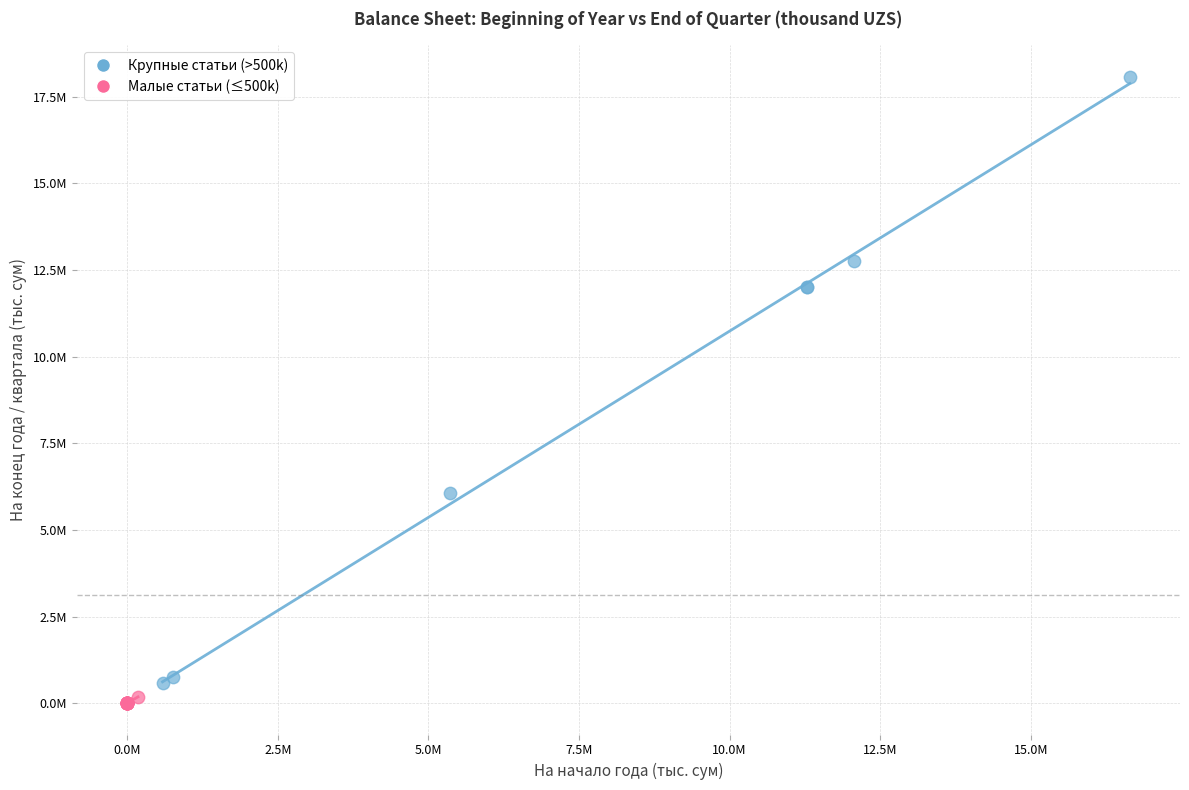

Which series contains the highest Y value?

Крупные статьи (>500k)